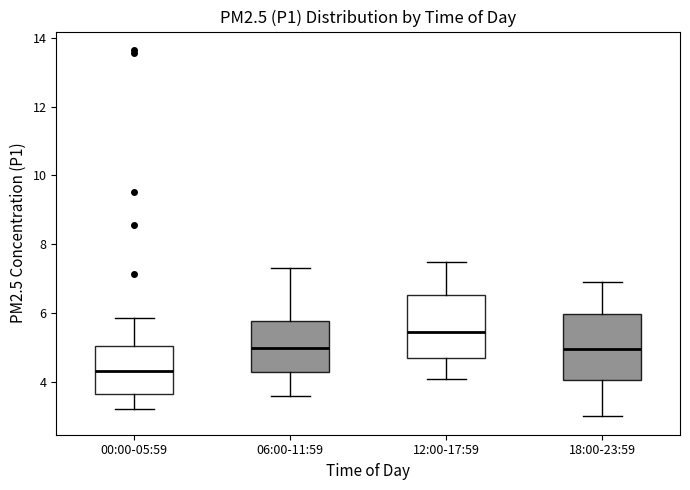

Which box's median line is the lowest?

00:00-05:59